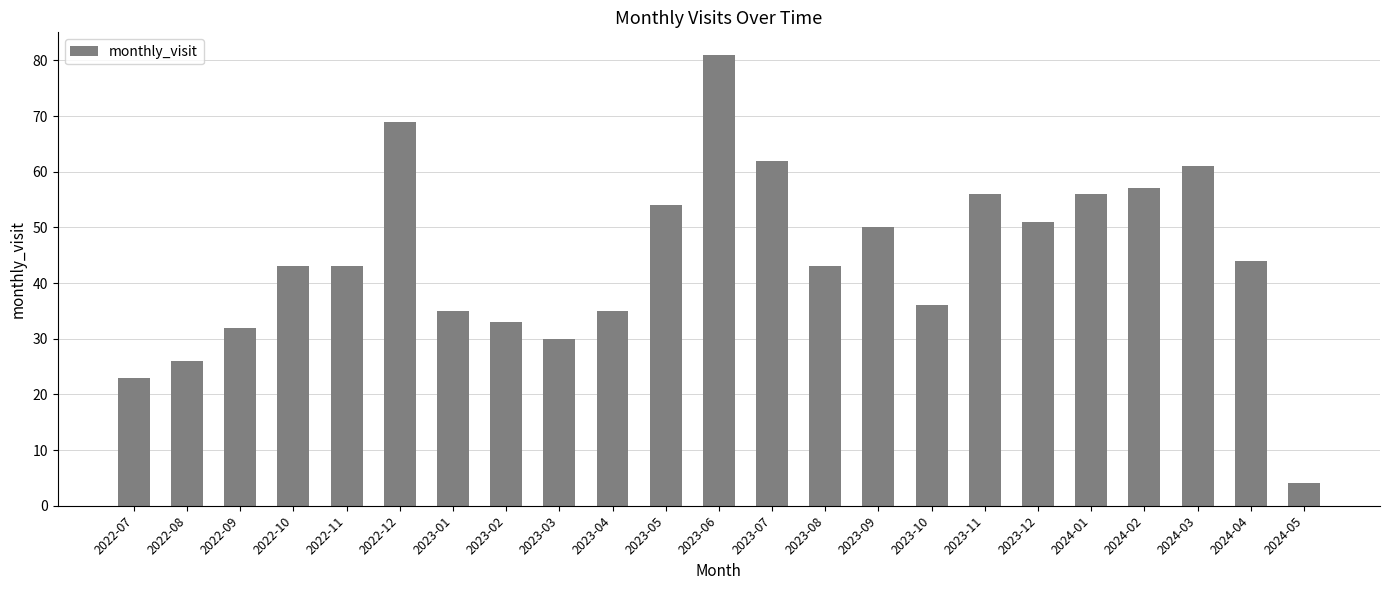

Is it true that the value at 2024-04 is 58?

False